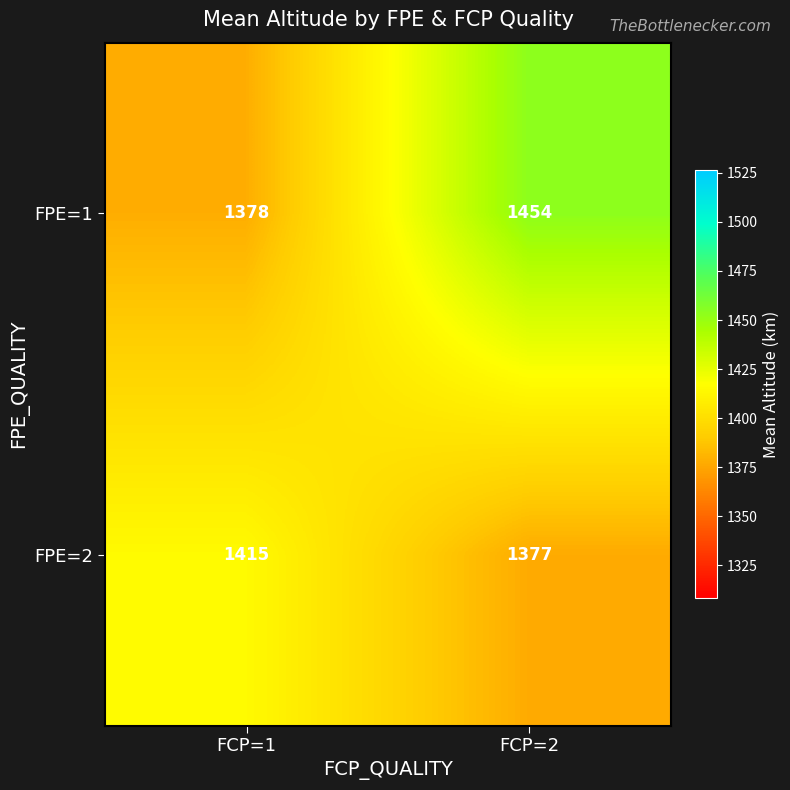

Reading right to left, what are all the values shown in this chart?

FPE=1: FCP=2=1454	FCP=1=1378
FPE=2: FCP=2=1377	FCP=1=1415